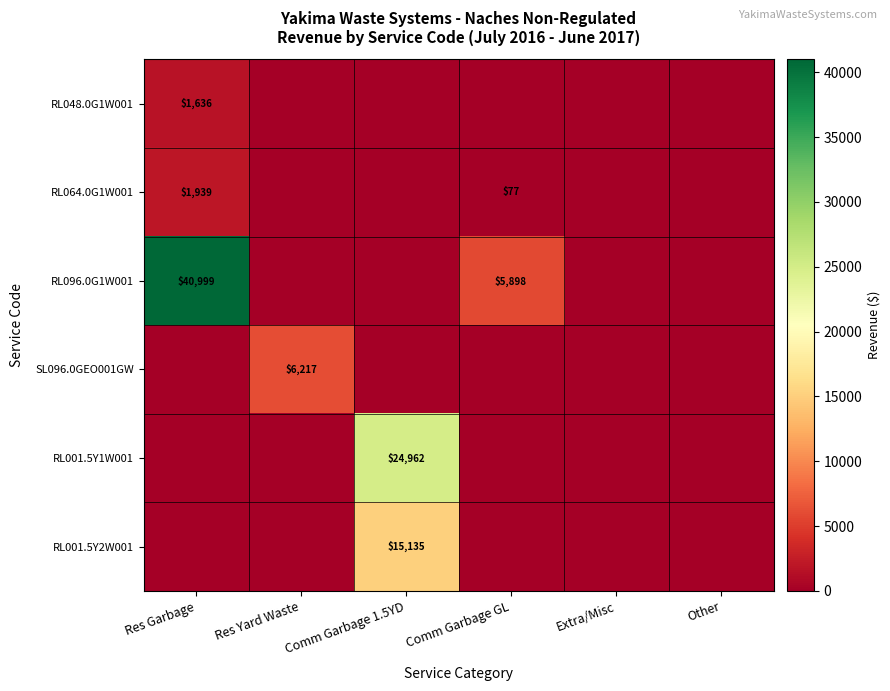

True or false: RL096.0G1W001 has a value of 8645 at Comm Garbage GL.

False